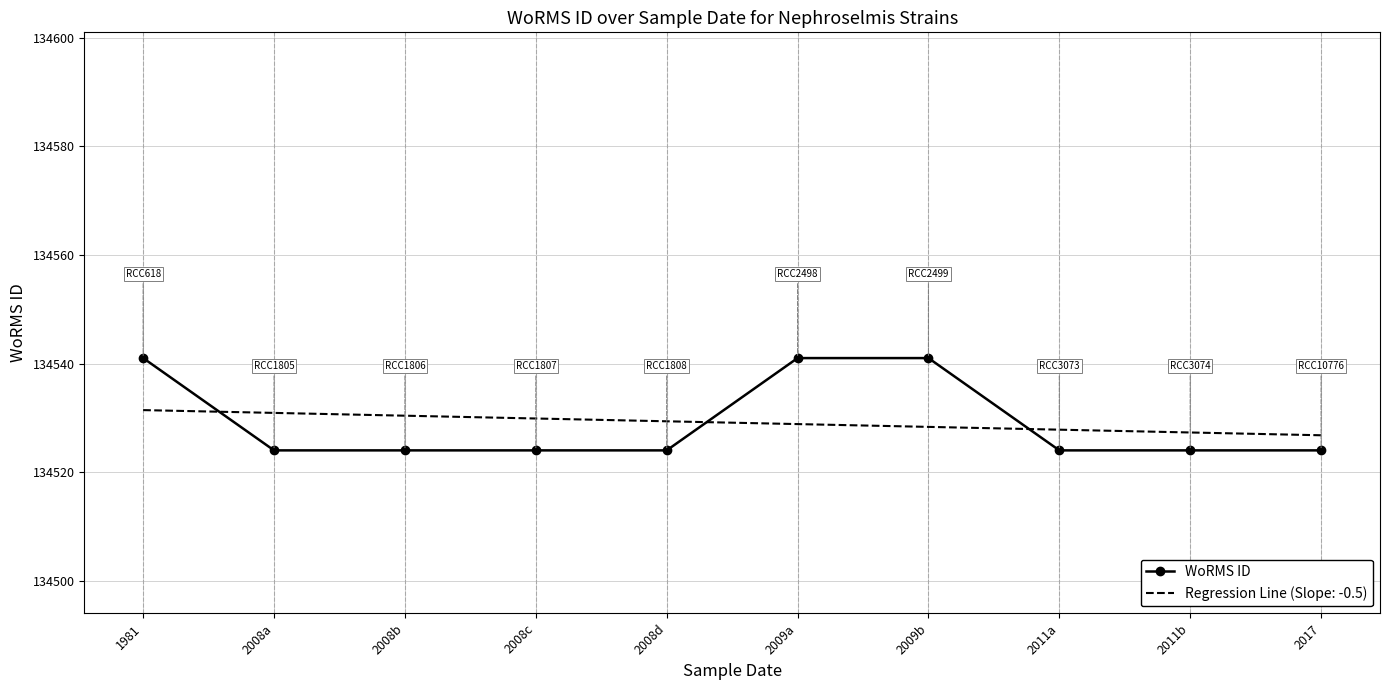

What position from the left is 2008d?

5